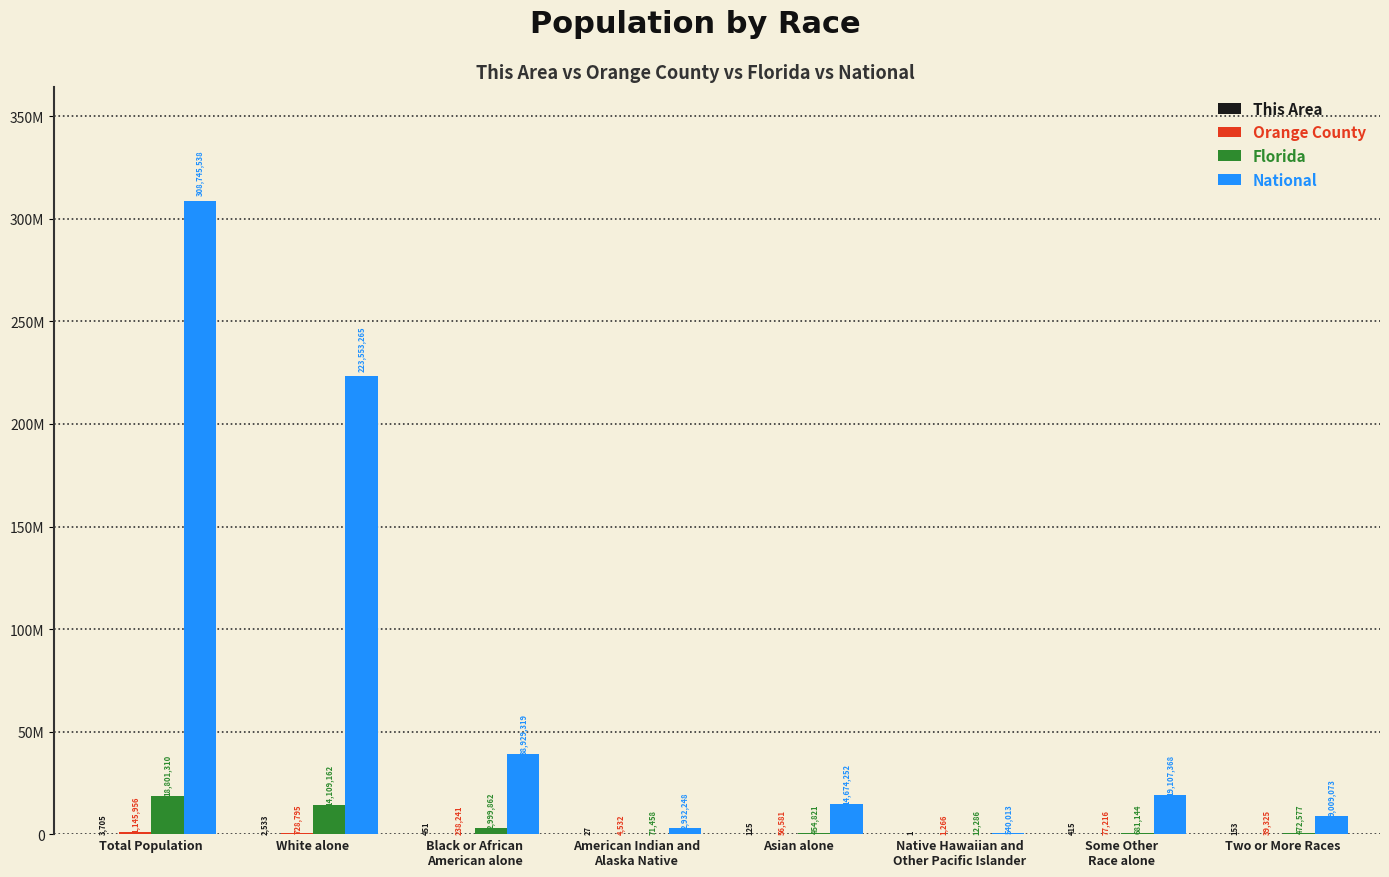

What are all the series names shown in the legend?

This Area, Orange County, Florida, National